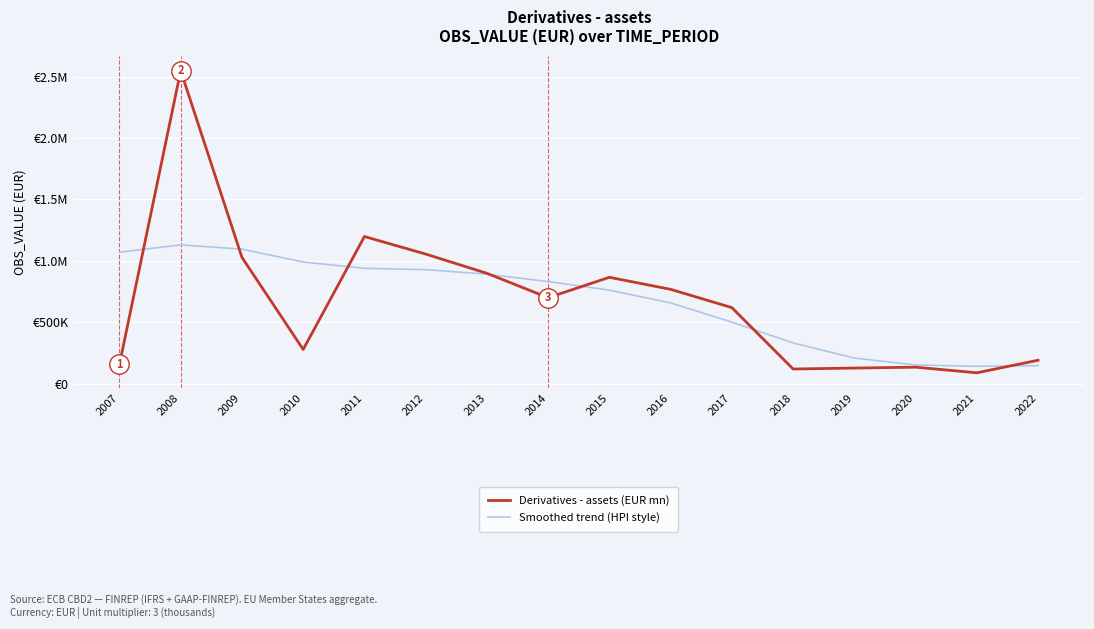

At how many categories does at least one series exceed 1577801?

1